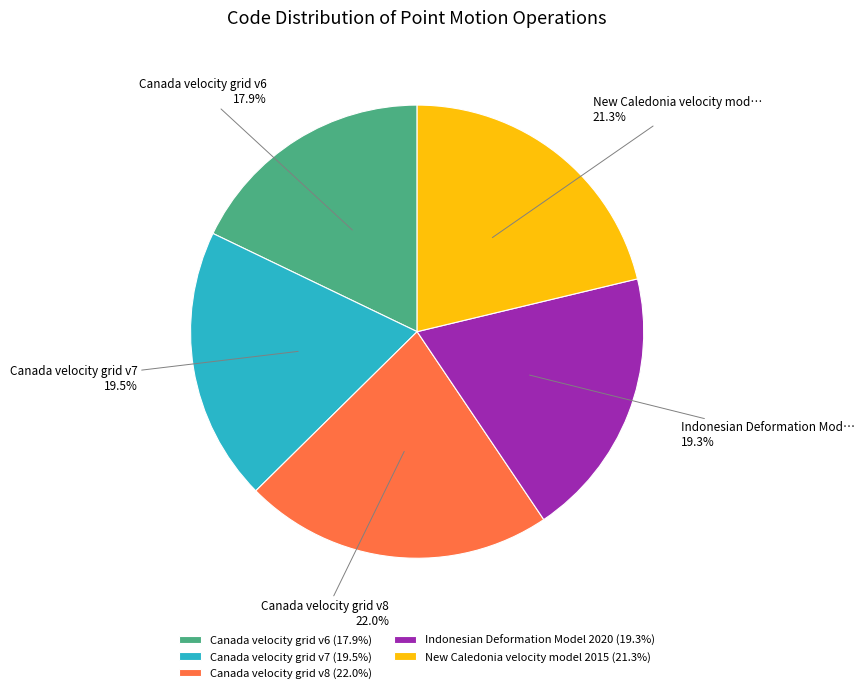

Is there a majority slice in this chart?

No